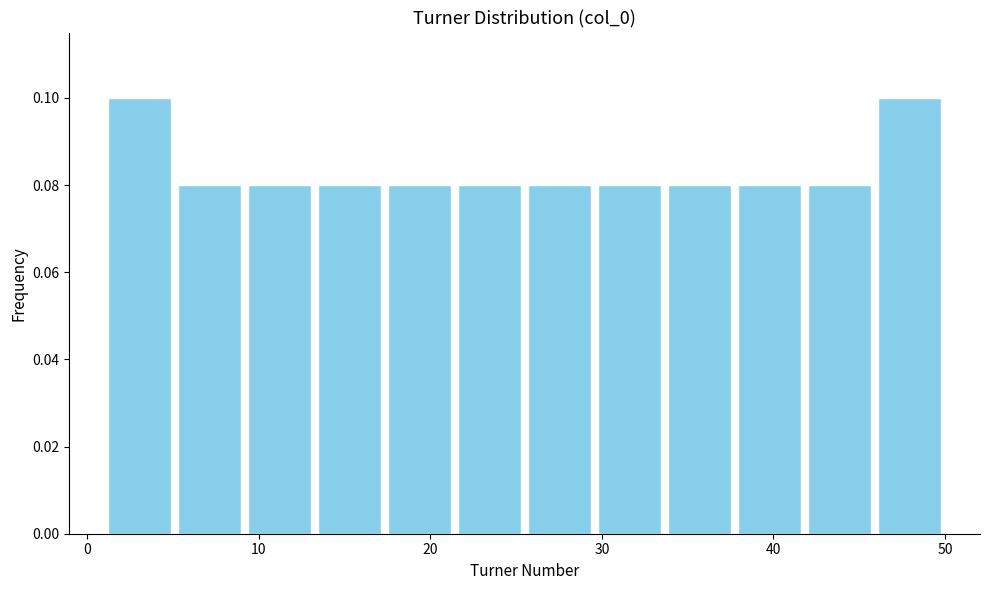

Reading left to right, transcribe this chart: for each bar, give the range it covers on the x-axis and its height. Neither the bar edges nor the heights are printed on the chart, so give them approximately, as read against the axes.

1 to 5: 0.10
5 to 9: 0.08
9 to 13: 0.08
13 to 17: 0.08
17 to 21: 0.08
21 to 26: 0.08
26 to 30: 0.08
30 to 34: 0.08
34 to 38: 0.08
38 to 42: 0.08
42 to 46: 0.08
46 to 50: 0.10